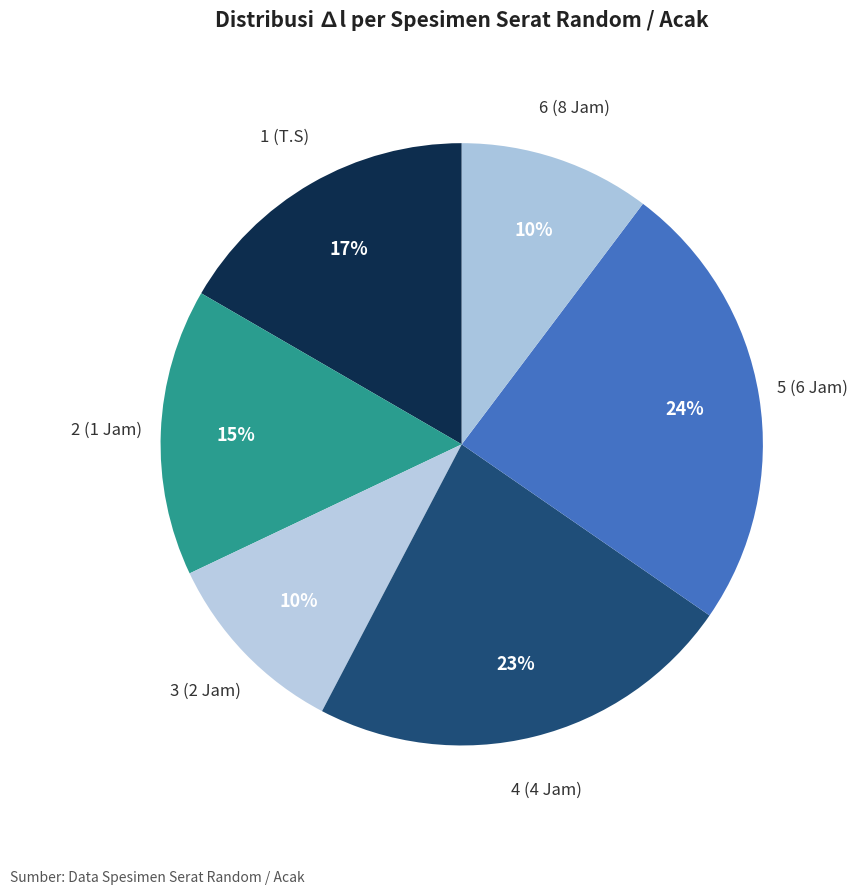

To the nearest percent, what is the difference between the largest and smallest slice percentages?

14%